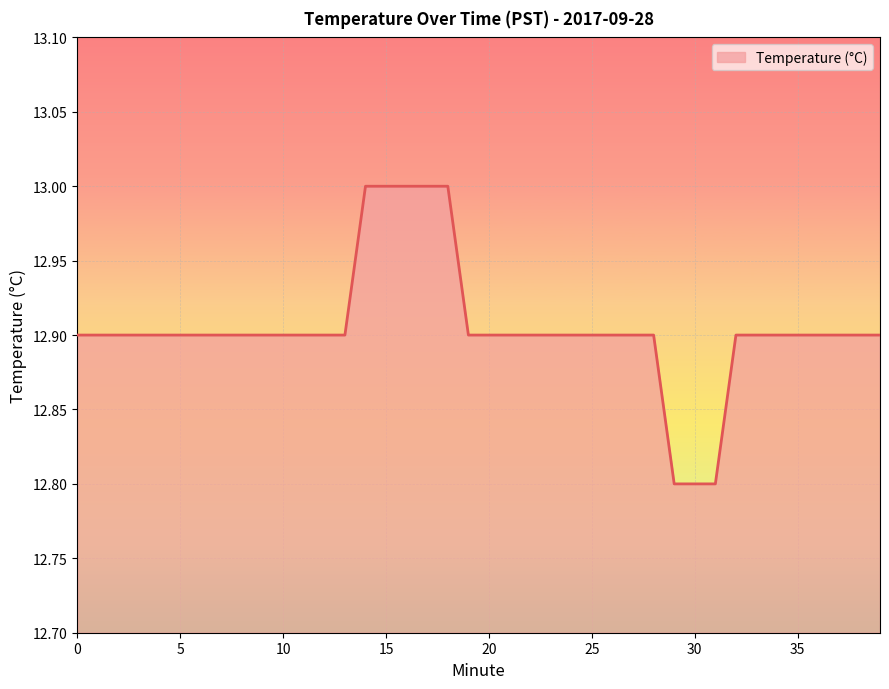

What is the greatest value displayed?

13.0